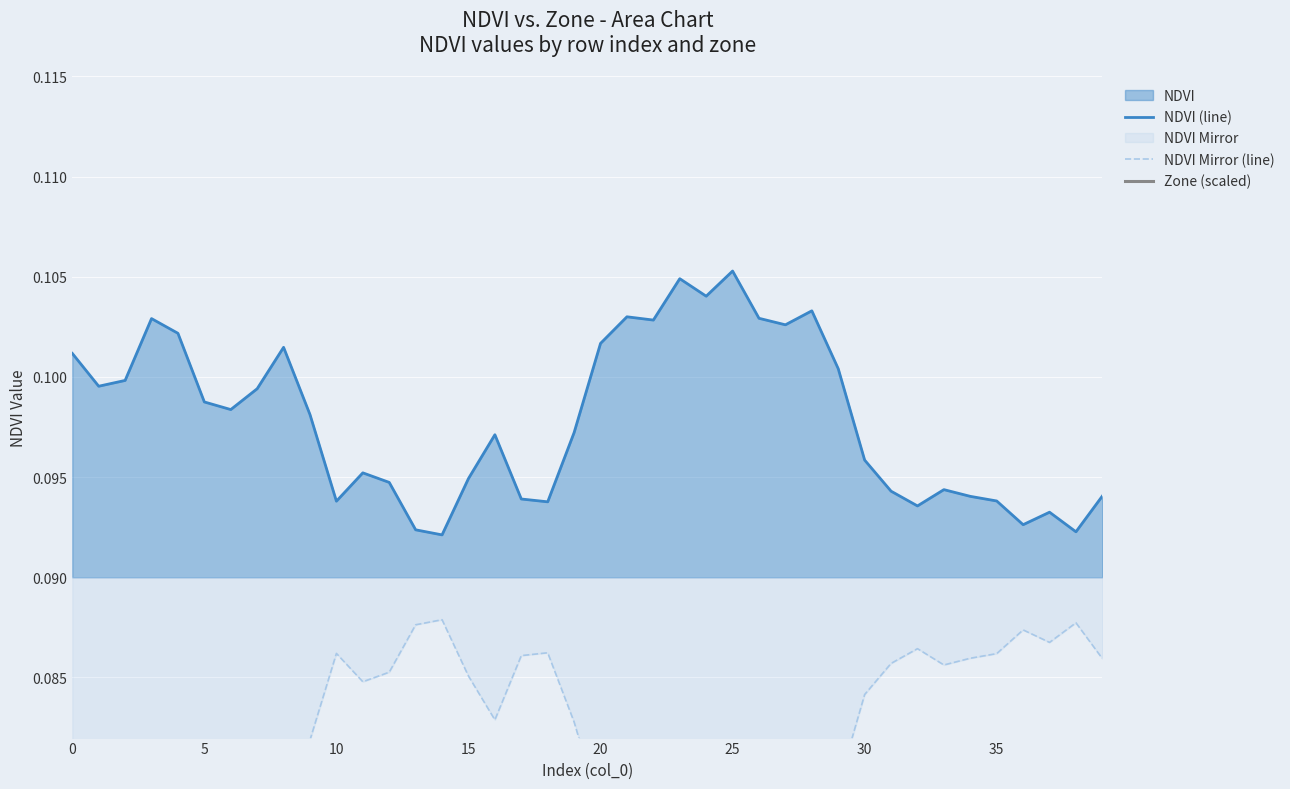

How many NDVI Mirror (line) values are between 0 and 1?

40